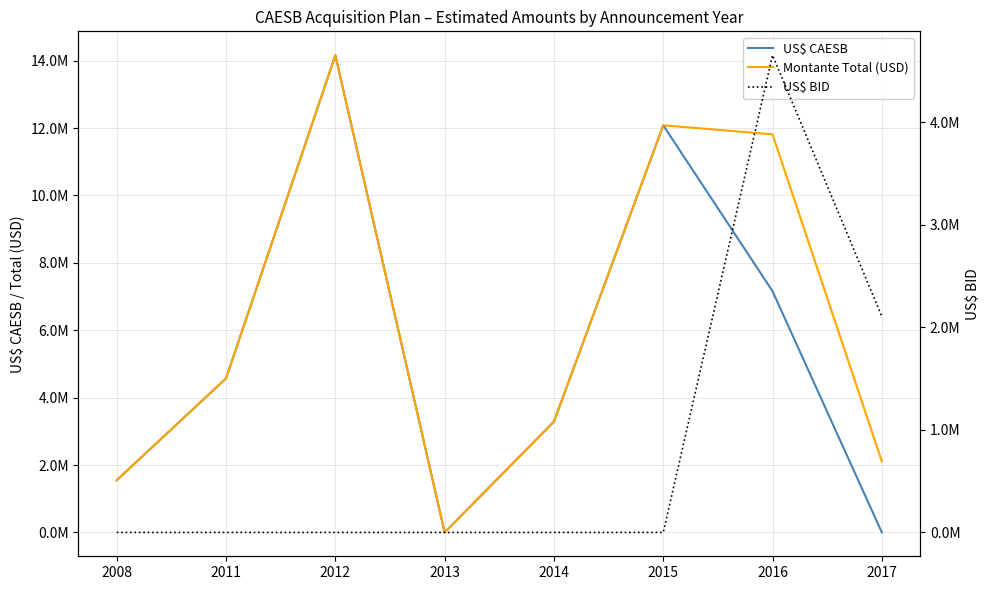

True or false: Montante Total (USD) and US$ BID intersect in this chart.

False